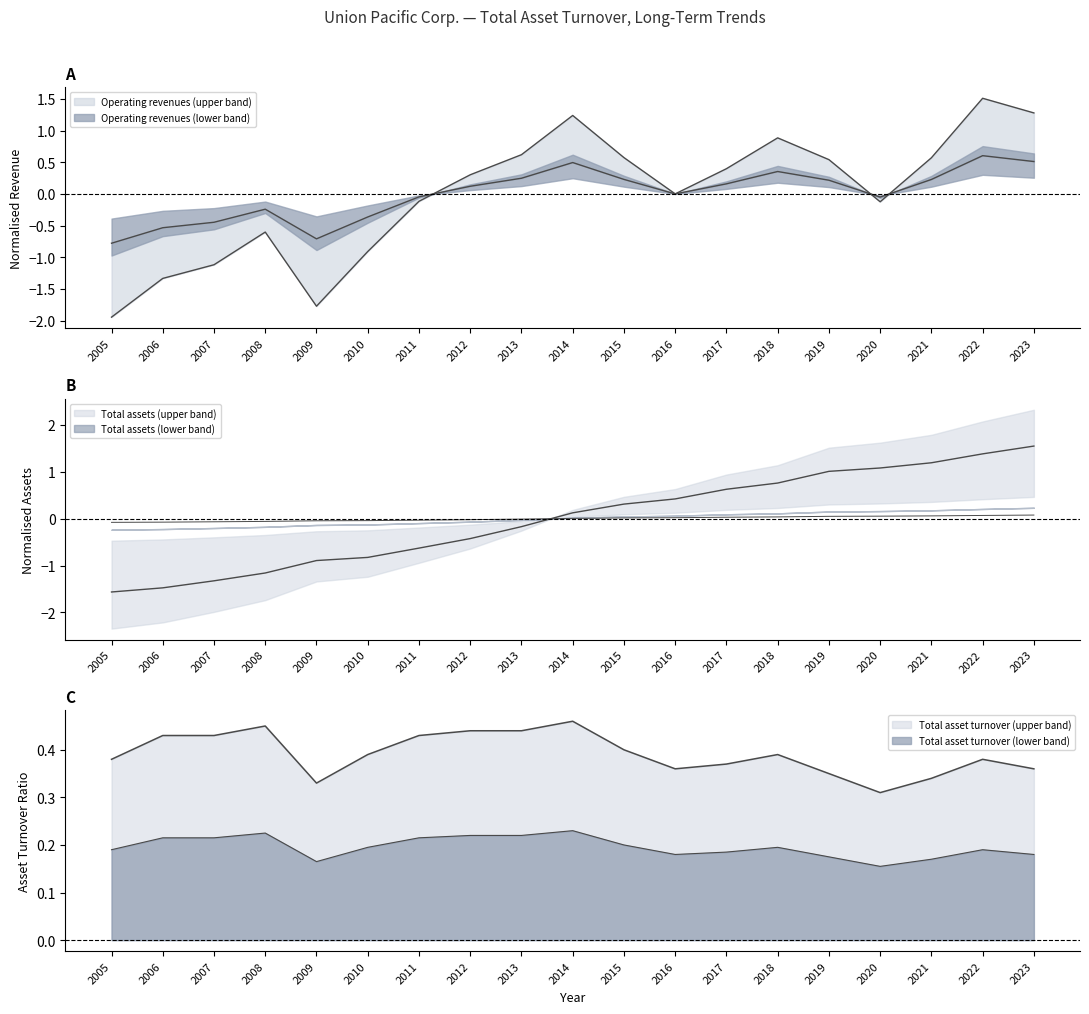

How many times do Total assets and Operating revenues cross each other?

1